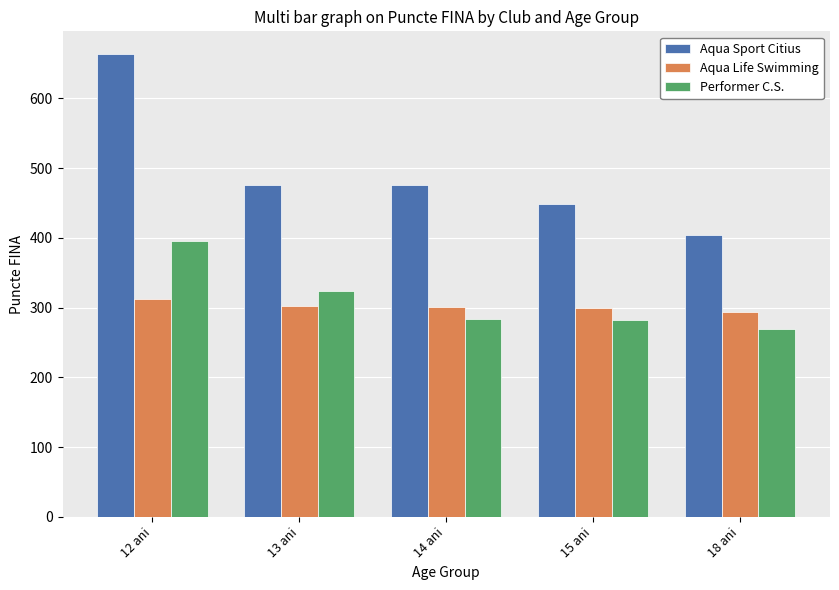

Which category has the lowest value across all series?

18 ani